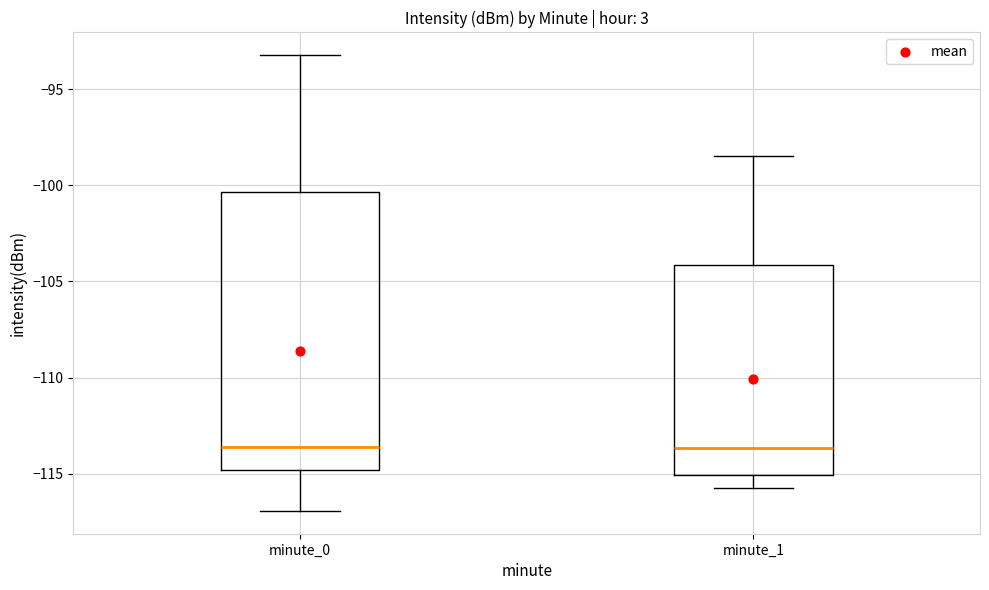

Which box is the tallest, from its lower edge to its upper edge?

minute_0